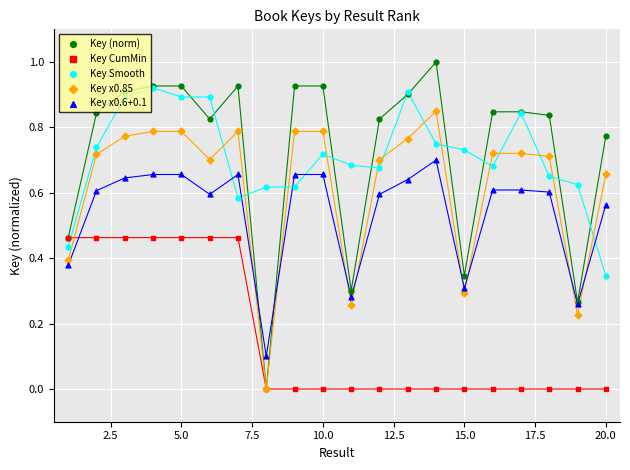

At how many categories does at least one series exceed 0?

20